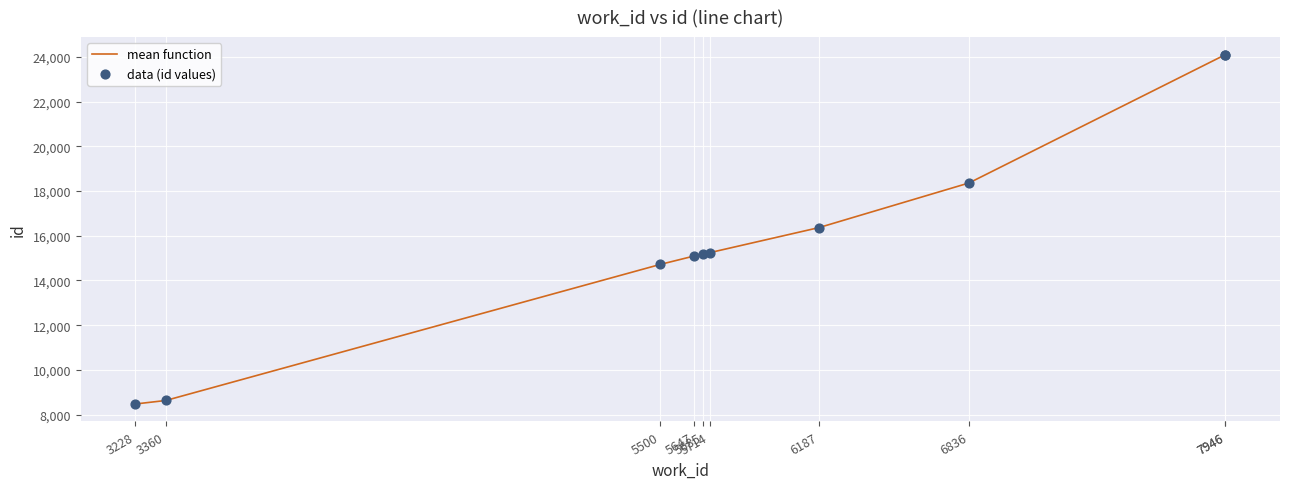

What is the total value across all series at 6836?

36720